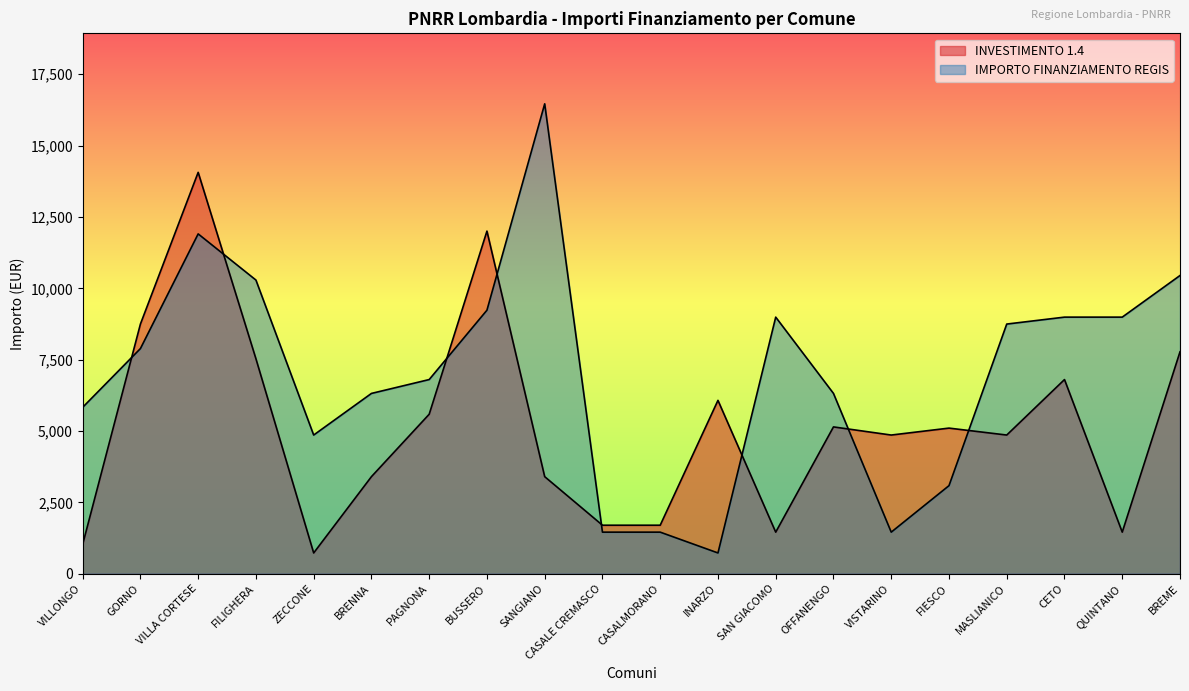

Which series has the largest total across all categories?

IMPORTO FINANZIAMENTO REGIS